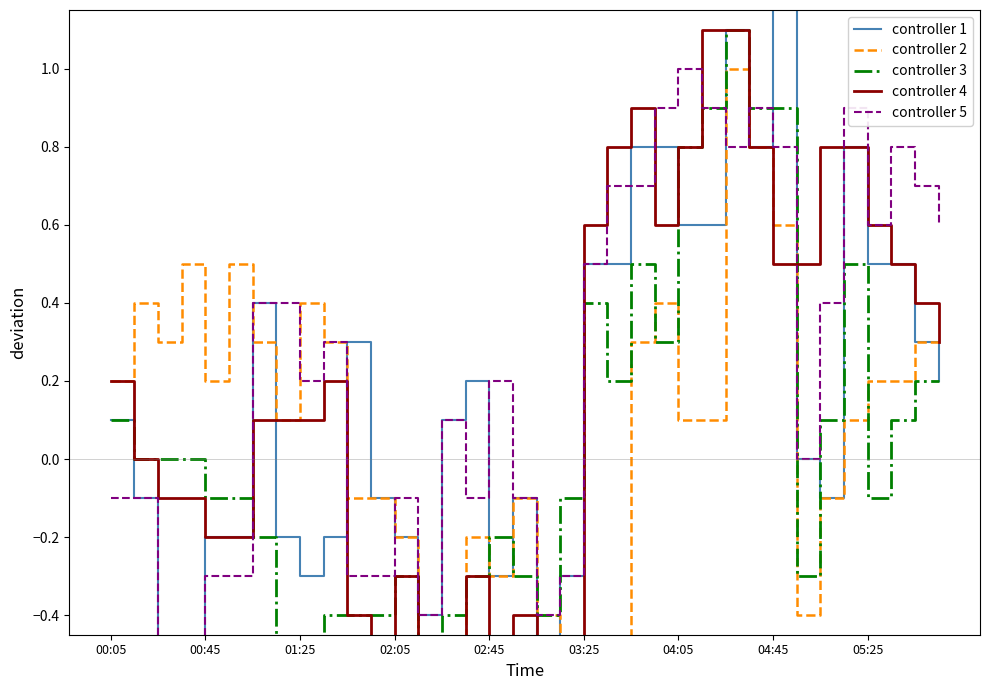

True or false: controller 4 has more than 0 points higher than both neighbors.

True